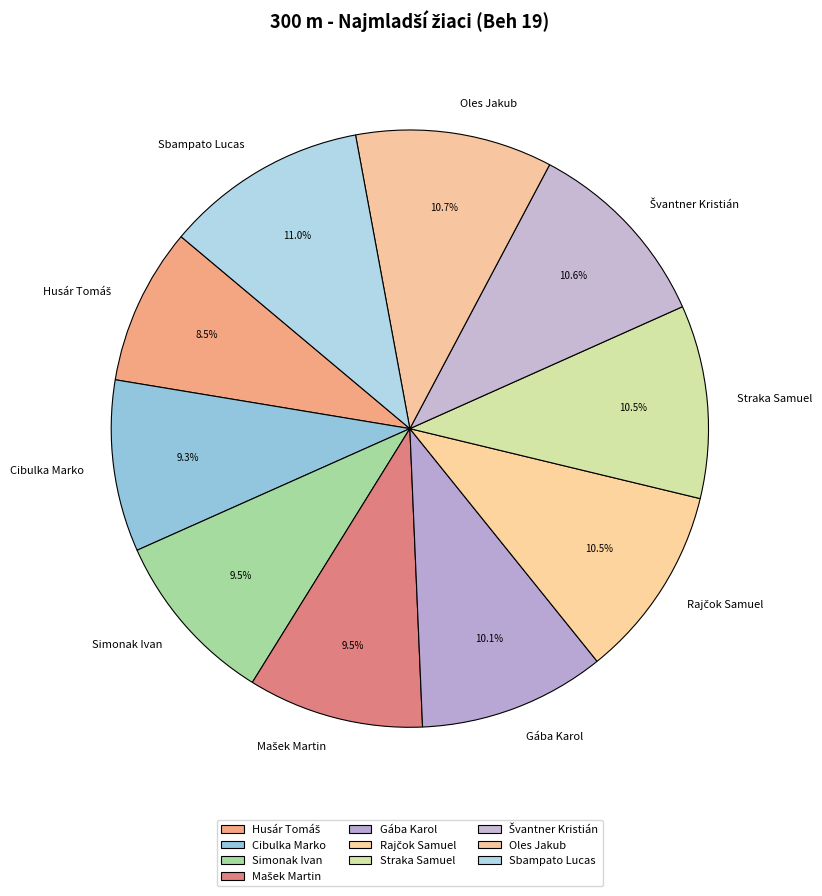

Which has a higher value, Gába Karol or Oles Jakub?

Oles Jakub